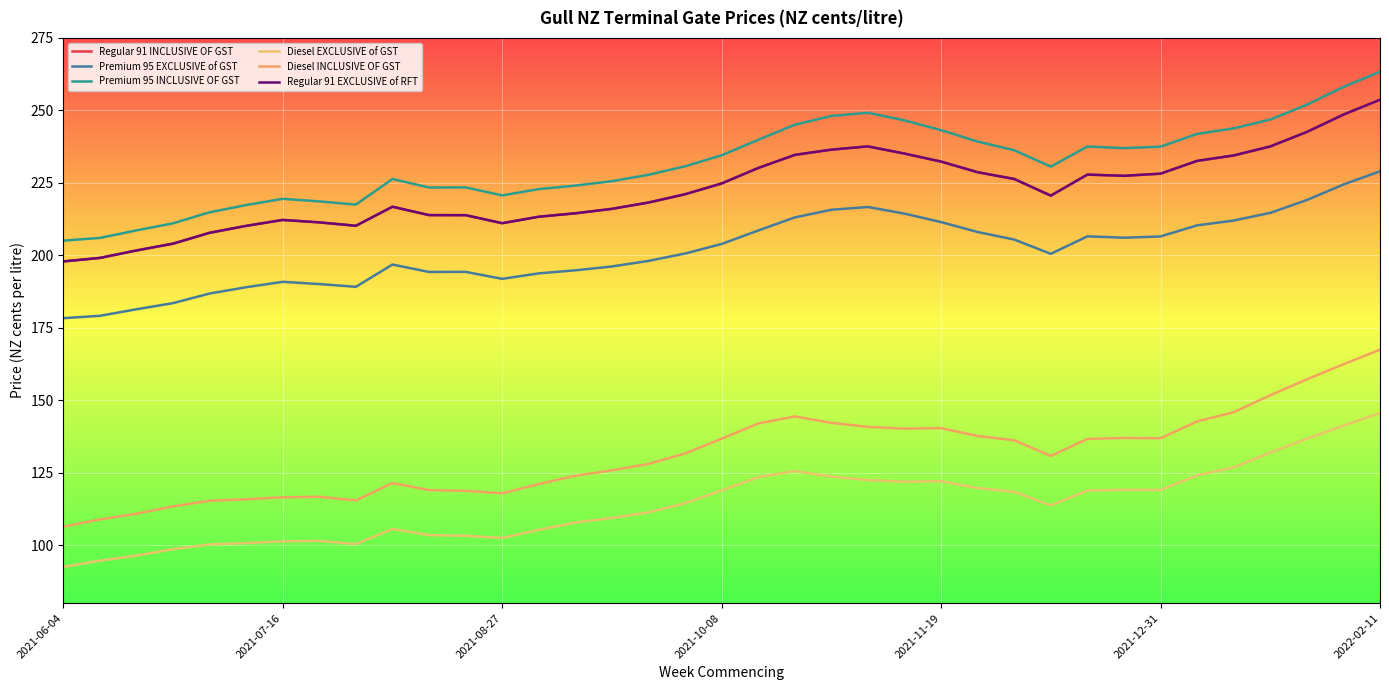

What is the sum of all Diesel INCLUSIVE OF GST values?

4856.3